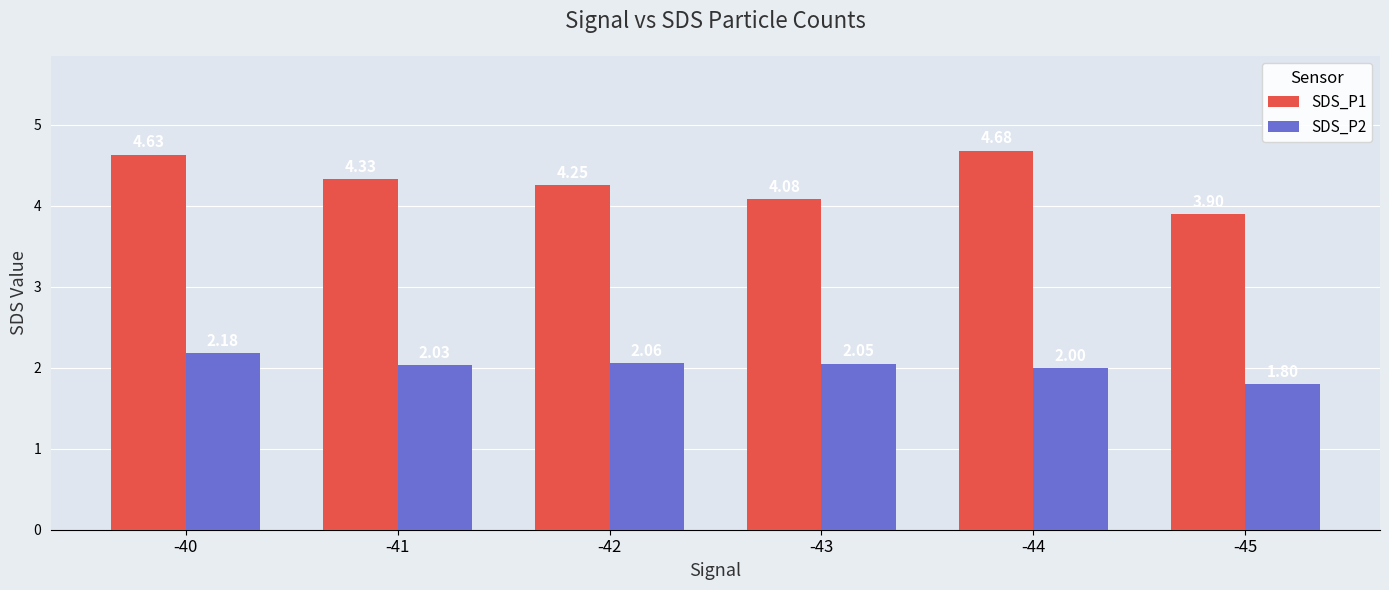

How many bars are there in total?

12